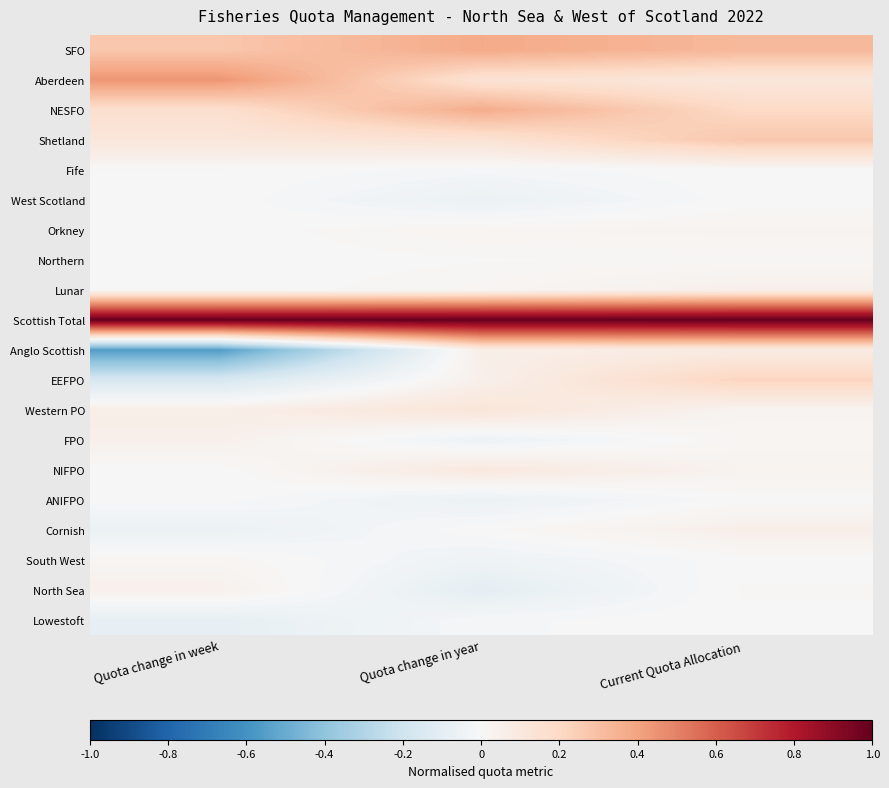

Reading right to left, list all the values displayed in this chart.

SFO: Current Quota Allocation=0.3	Quota change in year=0.4	Quota change in week=0.3
Aberdeen: Current Quota Allocation=0.1	Quota change in year=0.1	Quota change in week=0.4
NESFO: Current Quota Allocation=0.2	Quota change in year=0.4	Quota change in week=0.2
Shetland: Current Quota Allocation=0.3	Quota change in year=0.1	Quota change in week=0.1
Fife: Current Quota Allocation=0.0	Quota change in year=-0.0	Quota change in week=0.0
West Scotland: Current Quota Allocation=0.0	Quota change in year=-0.1	Quota change in week=0.0
Orkney: Current Quota Allocation=0.0	Quota change in year=0.0	Quota change in week=0.0
Northern: Current Quota Allocation=0.0	Quota change in year=0.0	Quota change in week=0.0
Lunar: Current Quota Allocation=0.1	Quota change in year=0.0	Quota change in week=0.0
Scottish Total: Current Quota Allocation=1.0	Quota change in year=1.0	Quota change in week=1.0
Anglo Scottish: Current Quota Allocation=0.1	Quota change in year=0.1	Quota change in week=-0.6
EEFPO: Current Quota Allocation=0.2	Quota change in year=0.1	Quota change in week=-0.2
Western PO: Current Quota Allocation=0.0	Quota change in year=0.1	Quota change in week=0.1
FPO: Current Quota Allocation=0.0	Quota change in year=-0.0	Quota change in week=0.0
NIFPO: Current Quota Allocation=0.0	Quota change in year=0.1	Quota change in week=0.0
ANIFPO: Current Quota Allocation=0.0	Quota change in year=-0.1	Quota change in week=0.0
Cornish: Current Quota Allocation=0.1	Quota change in year=0.0	Quota change in week=-0.1
South West: Current Quota Allocation=0.0	Quota change in year=-0.0	Quota change in week=0.0
North Sea: Current Quota Allocation=0.0	Quota change in year=-0.1	Quota change in week=0.0
Lowestoft: Current Quota Allocation=0.0	Quota change in year=-0.0	Quota change in week=-0.1